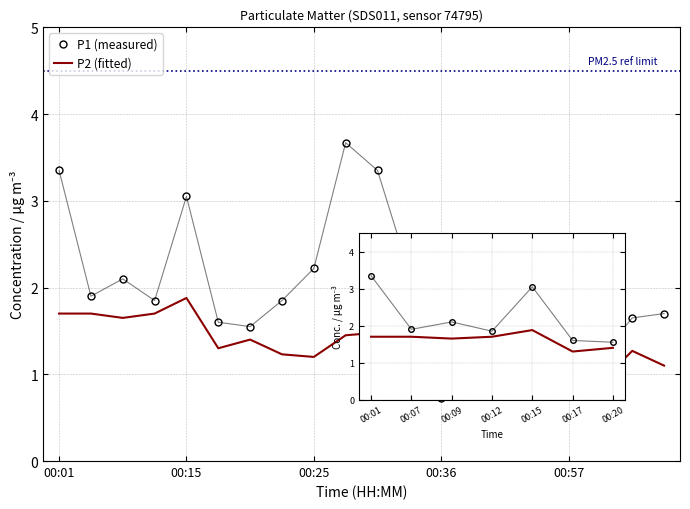

What position from the left is 6?

7